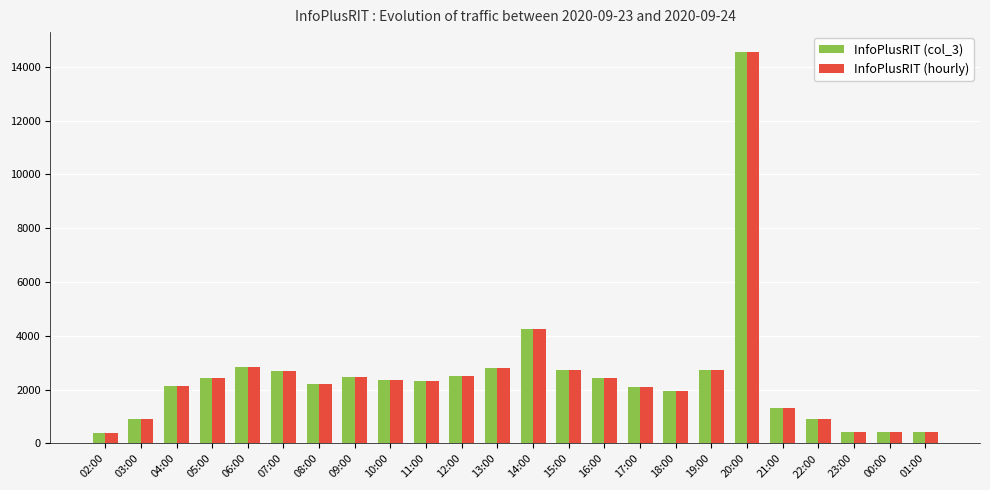

What is the total value across all series at 17:00?

4220